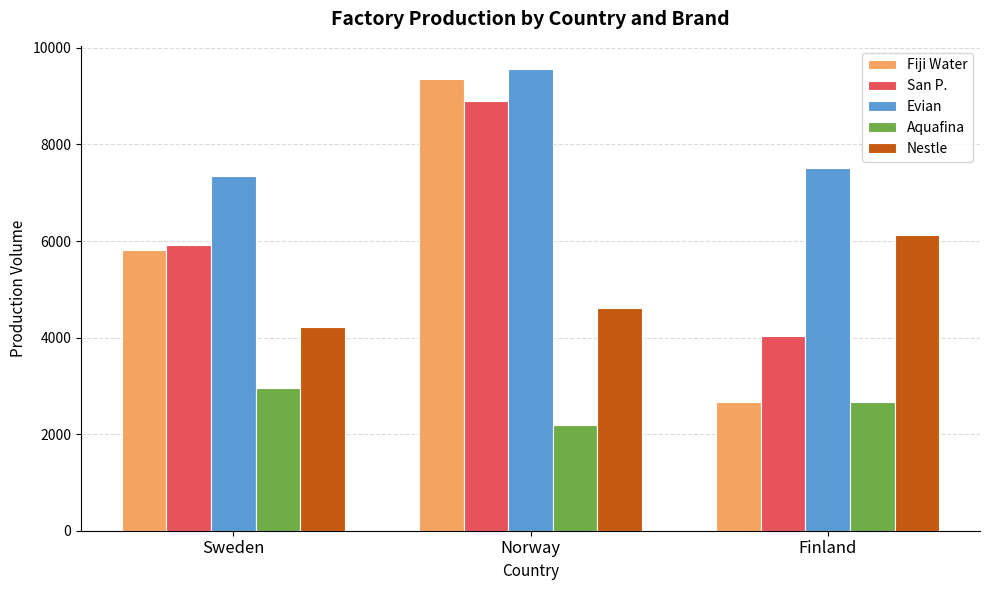

List the labels in order of Evian value, smallest first.

Sweden, Finland, Norway